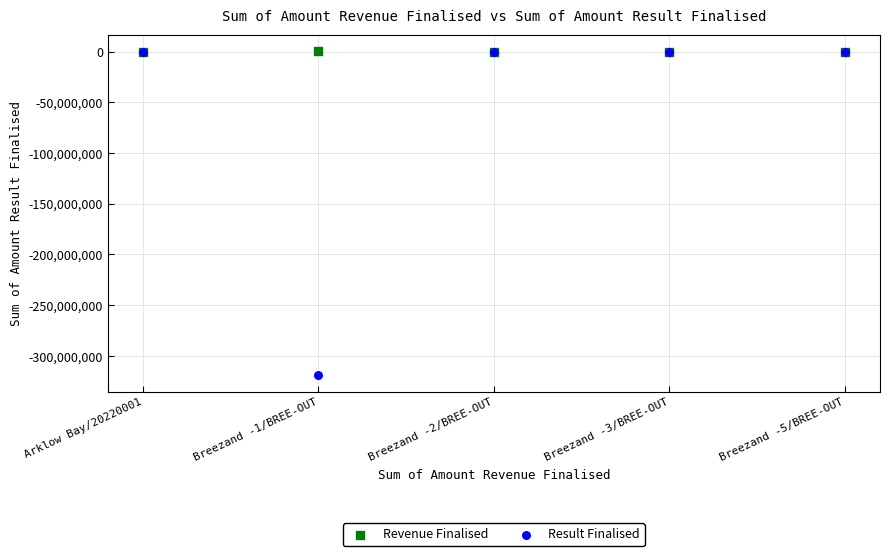

Which series reaches the minimum Y coordinate?

Result Finalised